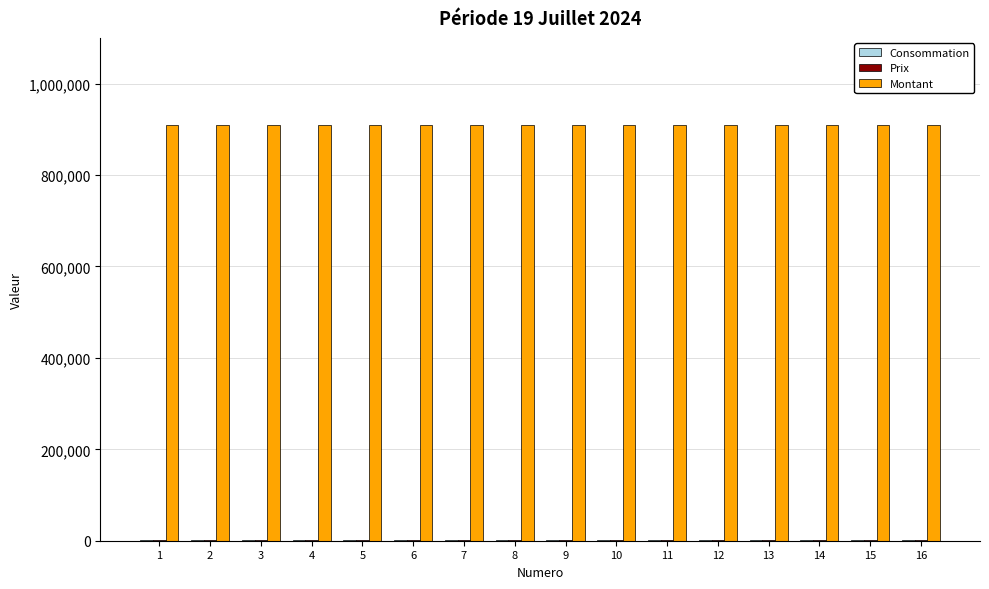

Which series has the largest total across all categories?

Montant